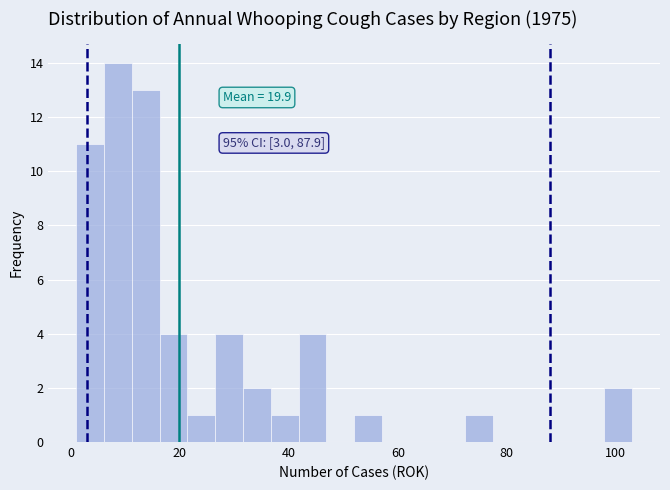

Around what value on the x-axis is the tallest bar? Give the approximate position of its centre, as read against the axis.

8